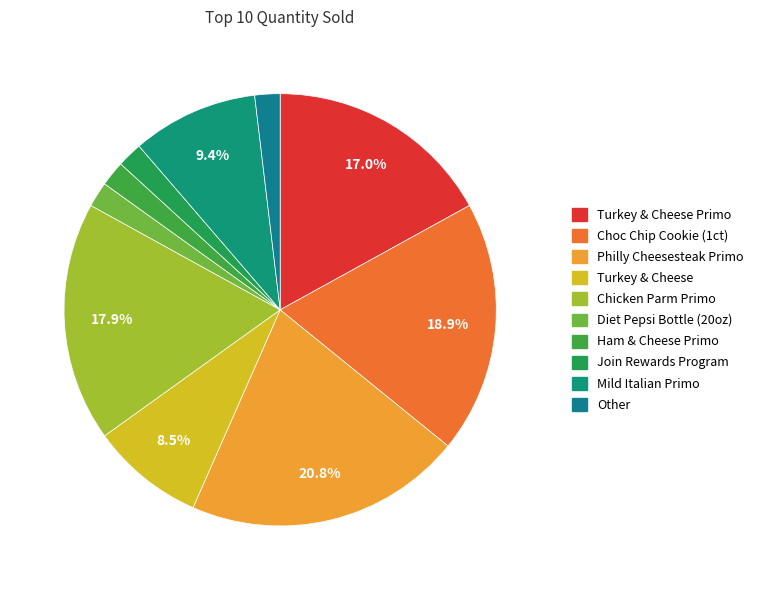

Count the number of slices in the pie.

10